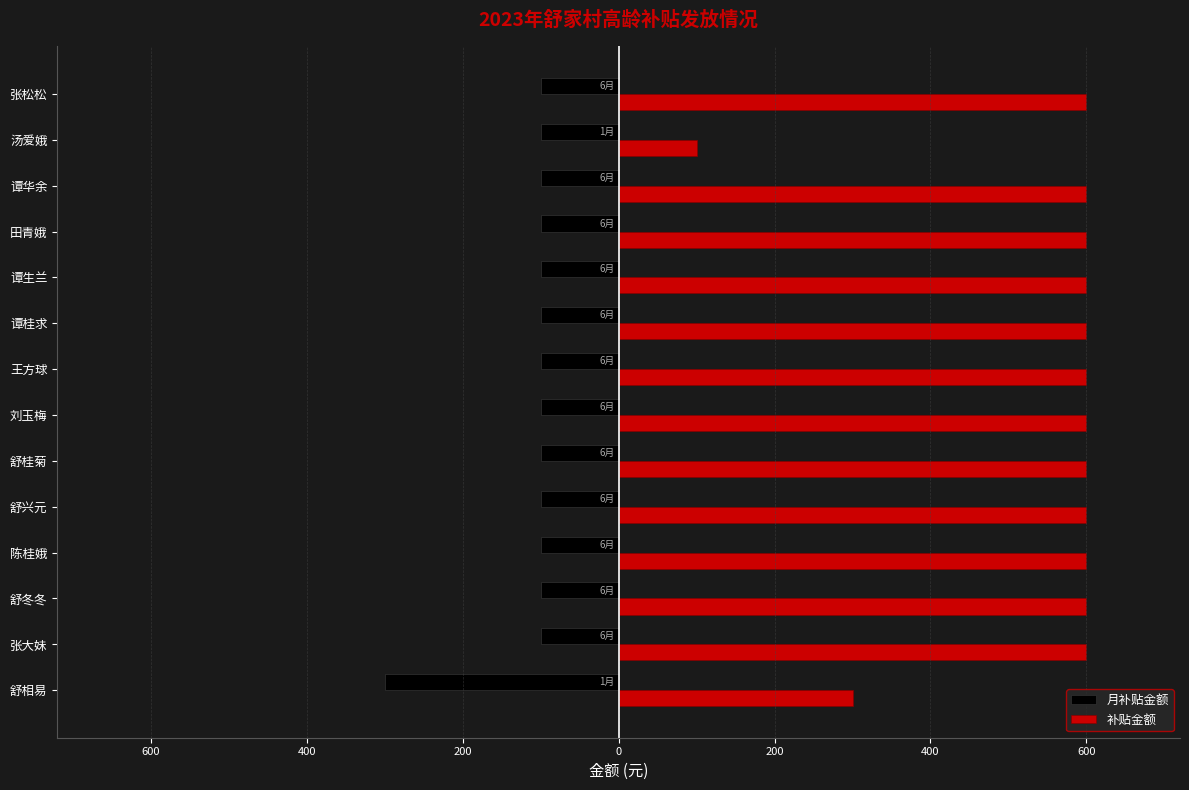

What are all the series names shown in the legend?

月补贴金额, 补贴金额